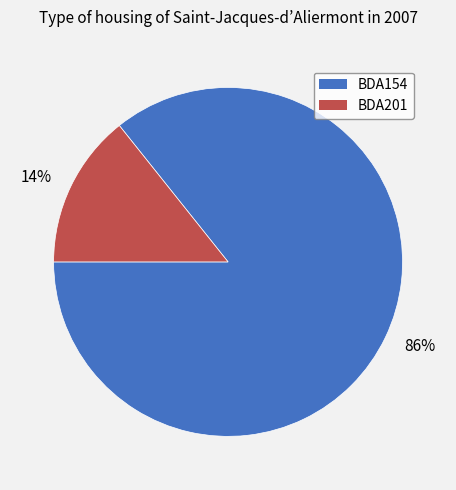

To the nearest percent, what is the combined percentage of 86% and 14%?

100%